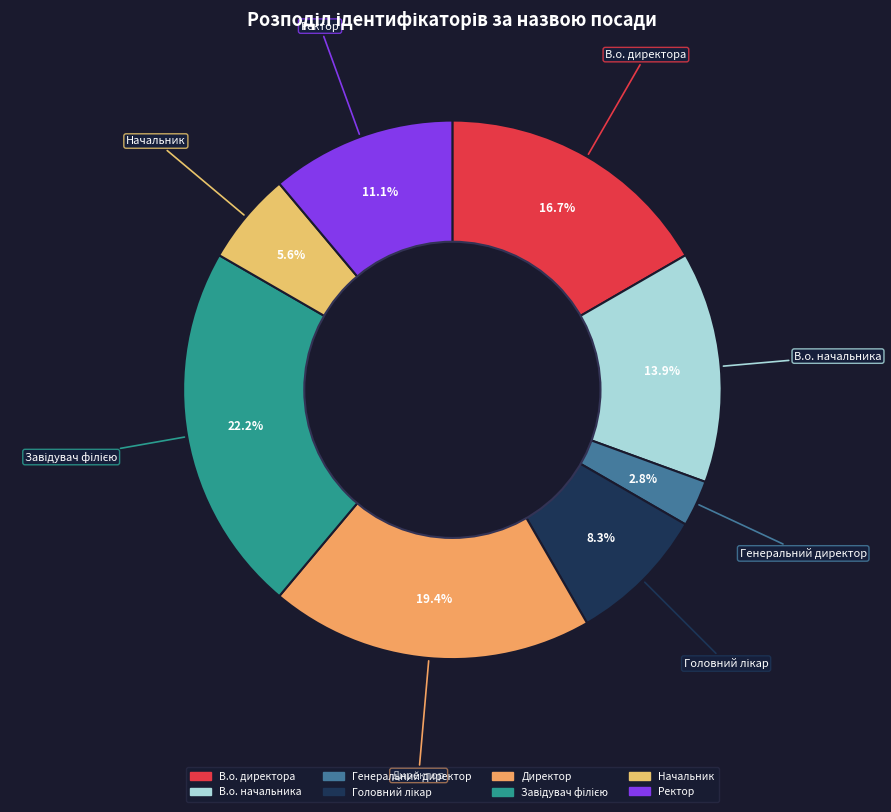

Do Ректор and В.о. начальника together represent more than half of the pie?

No